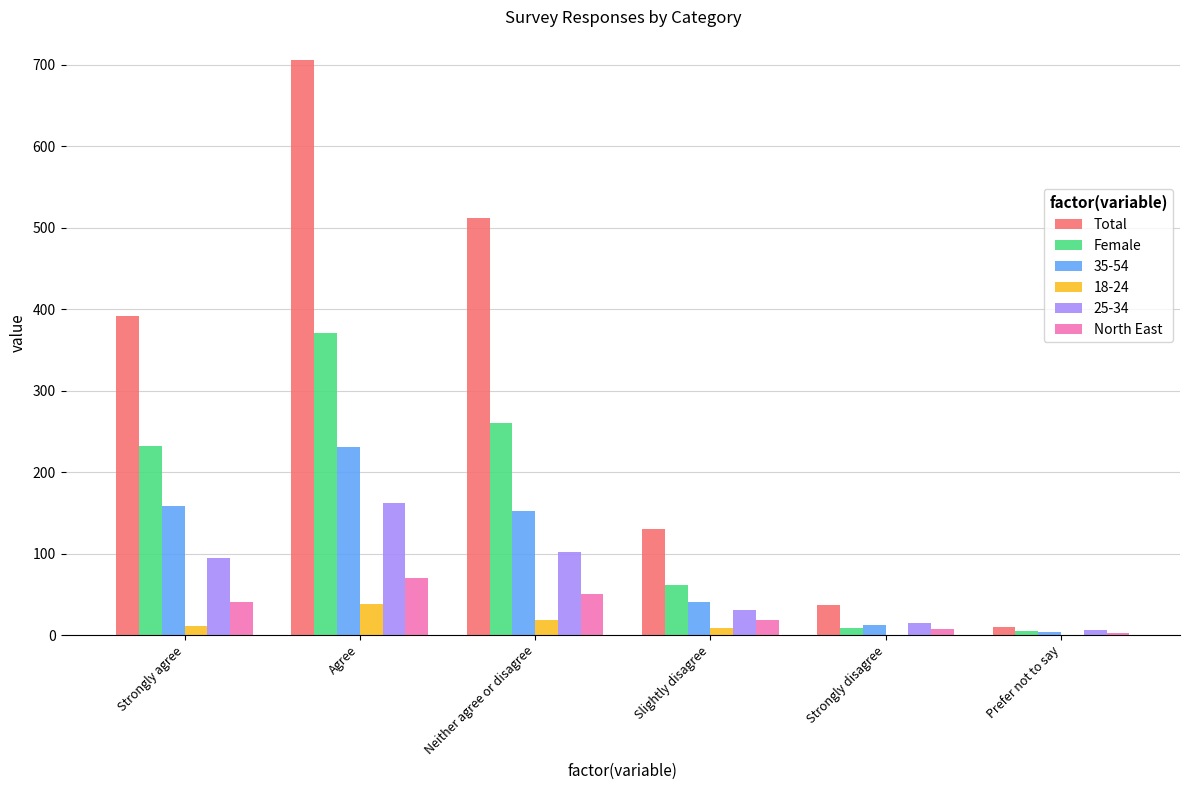

How many distinct data groups are displayed?

6